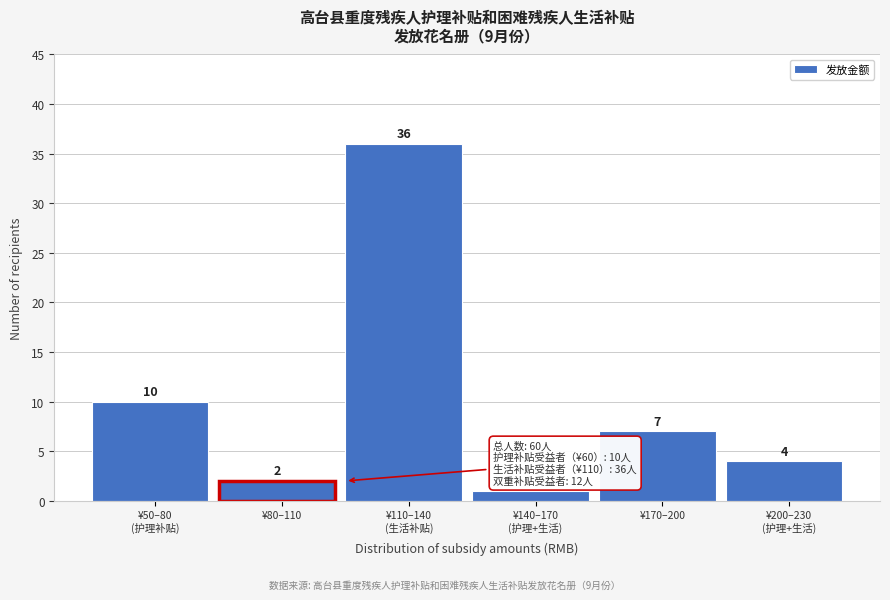

Reading left to right, list all the values displayed in this chart.

10	2	36	1	7	4